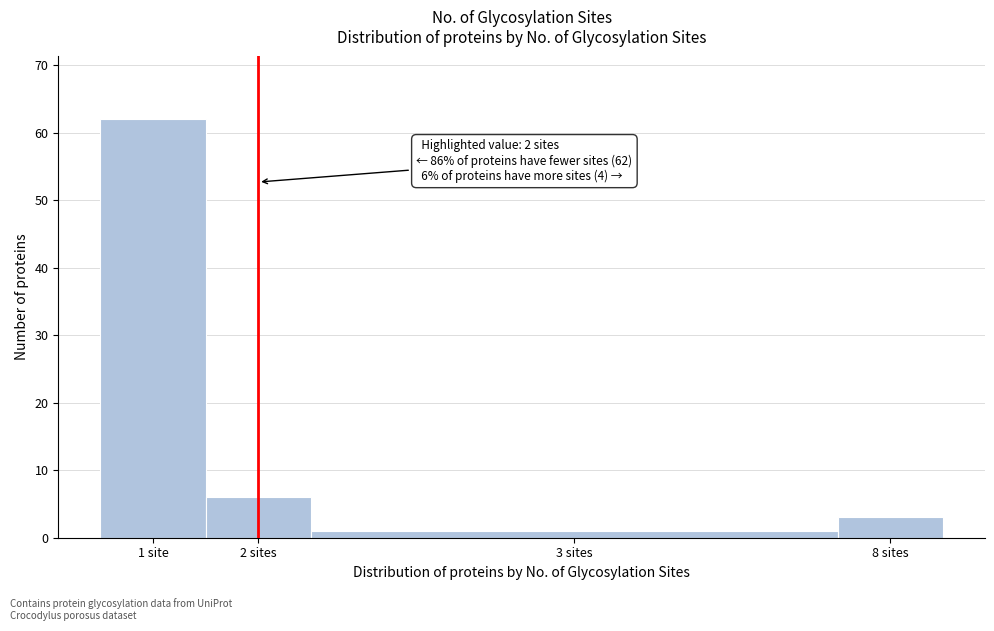

Reading left to right, transcribe all the data shown in this chart.

62	6	1	3